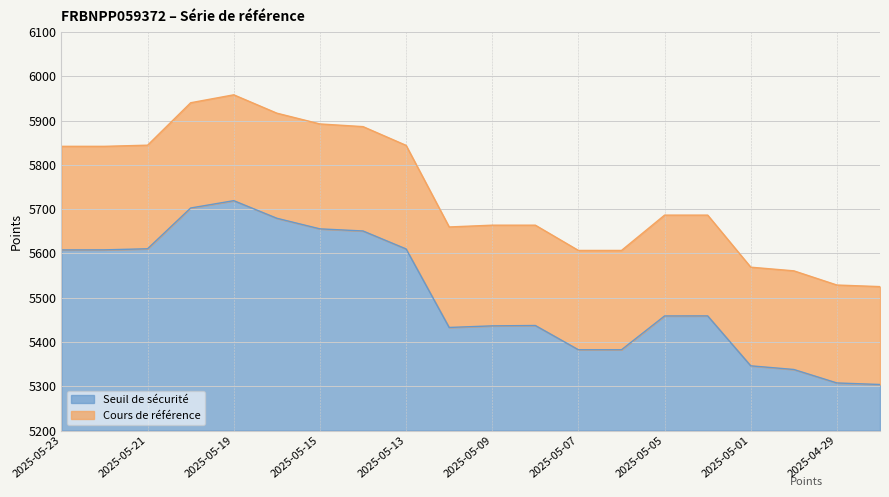

What is the difference between the second highest and minimum values in the Cours de référence series?

415.2